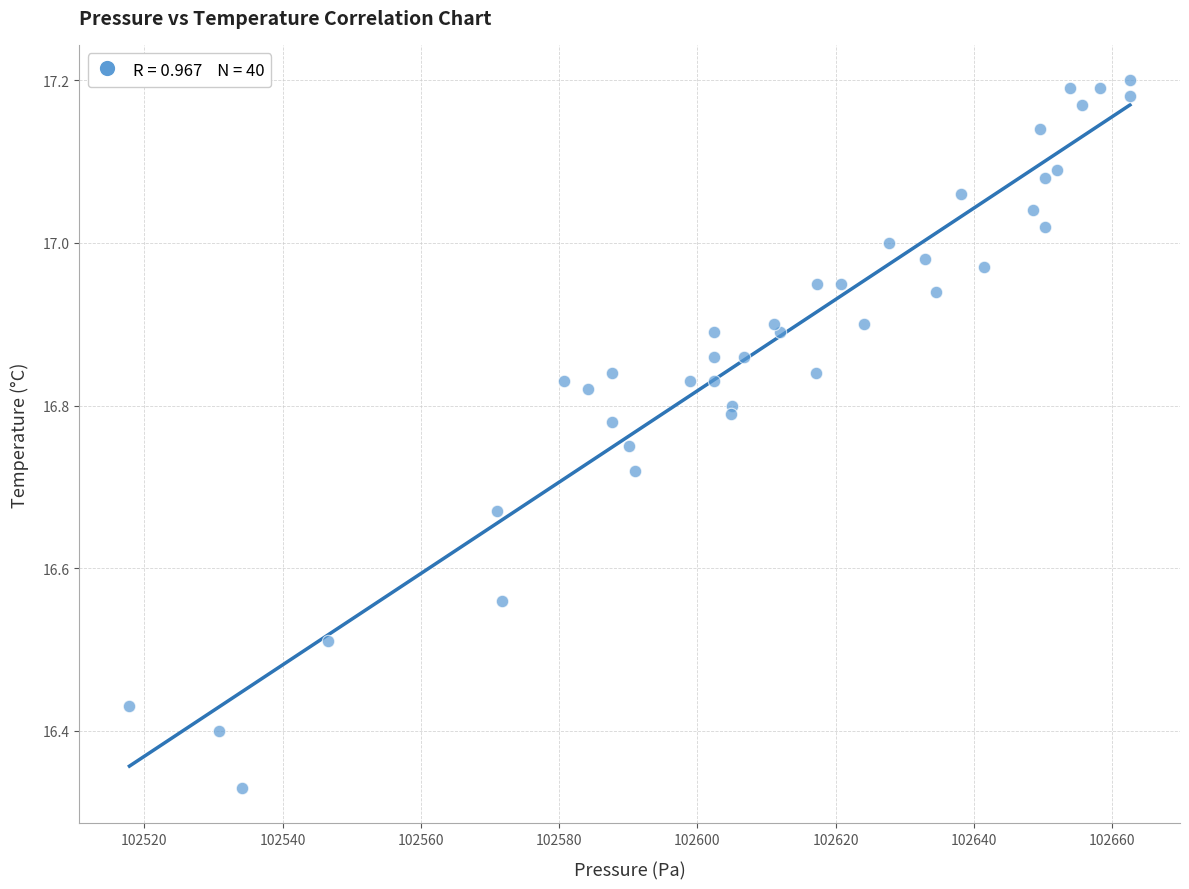

What is the range of X values (max minus min)?

144.8